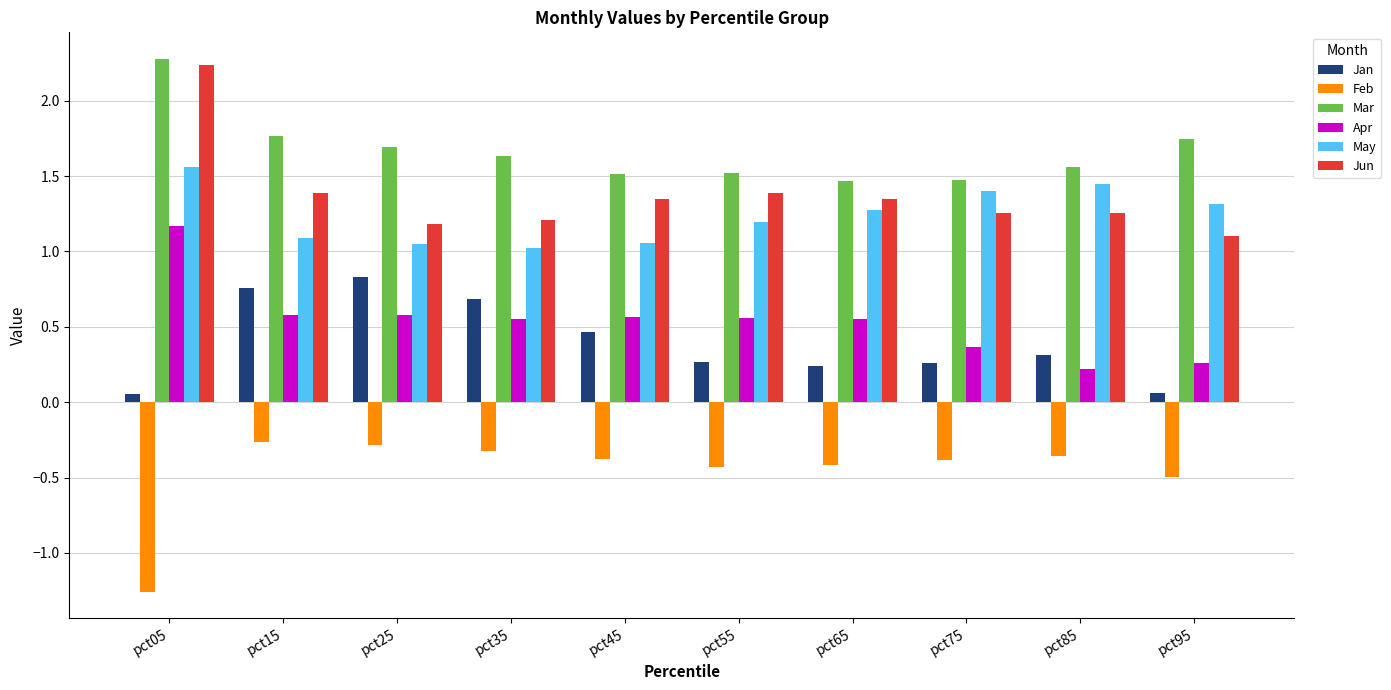

How many bars are there in total?

60